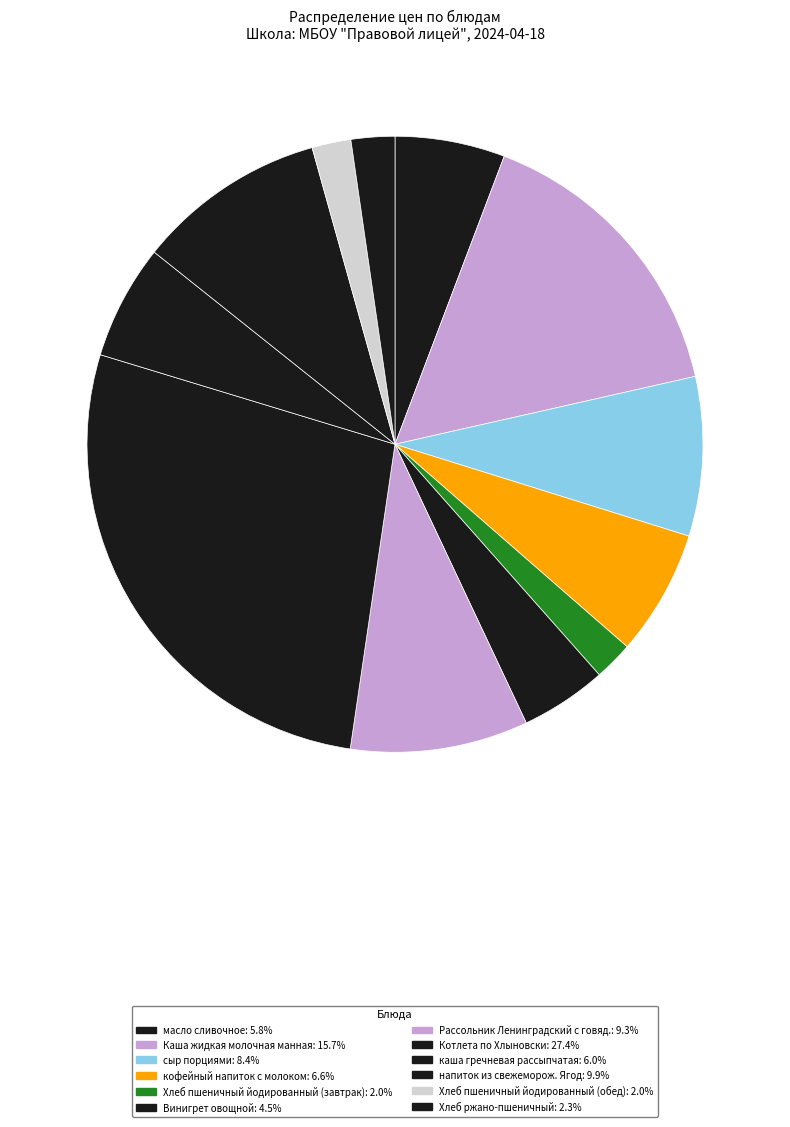

Does масло сливочное account for over 50% of the chart?

No